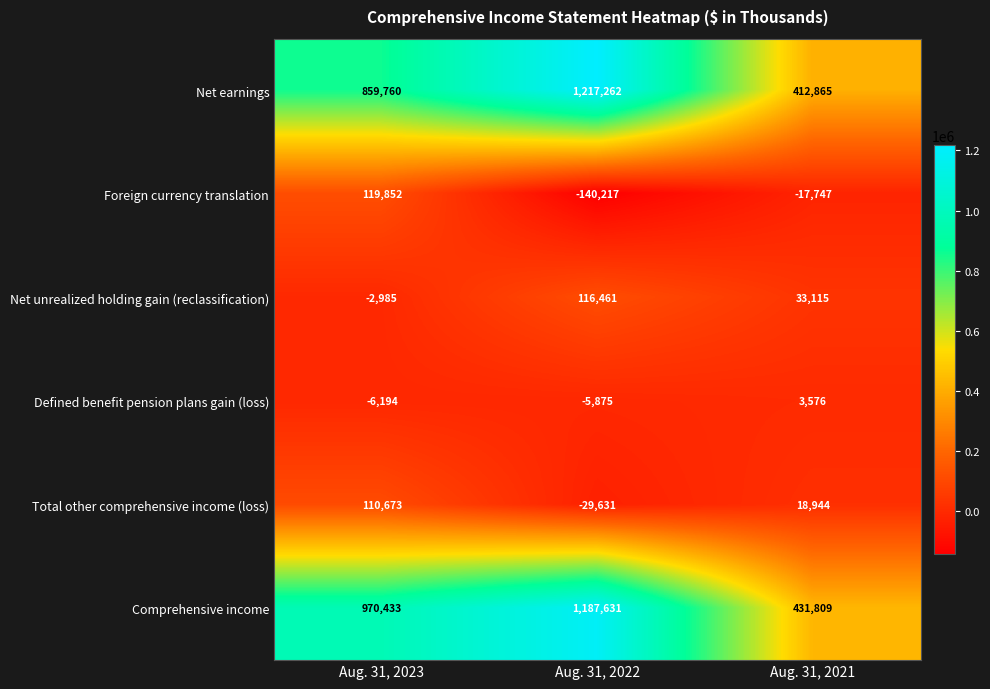

List the series in order of their peak value, highest first.

Net earnings, Comprehensive income, Foreign currency translation, Net unrealized holding gain (reclassification), Total other comprehensive income (loss), Defined benefit pension plans gain (loss)